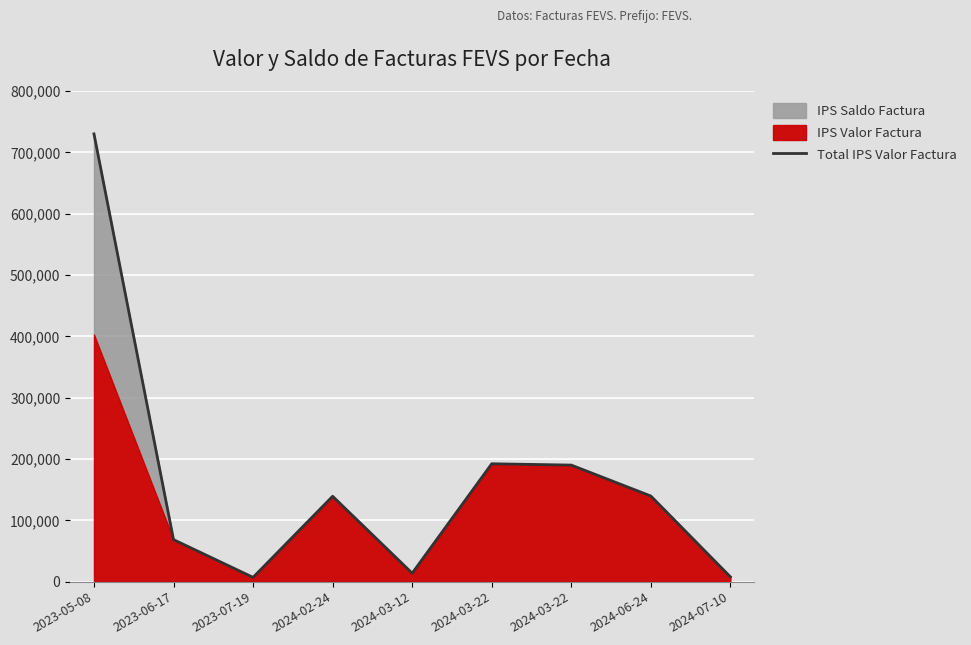

Reading left to right, what are all the values shown in this chart?

730084	68500	7000	139199	13800	192206	190060	139616	7800